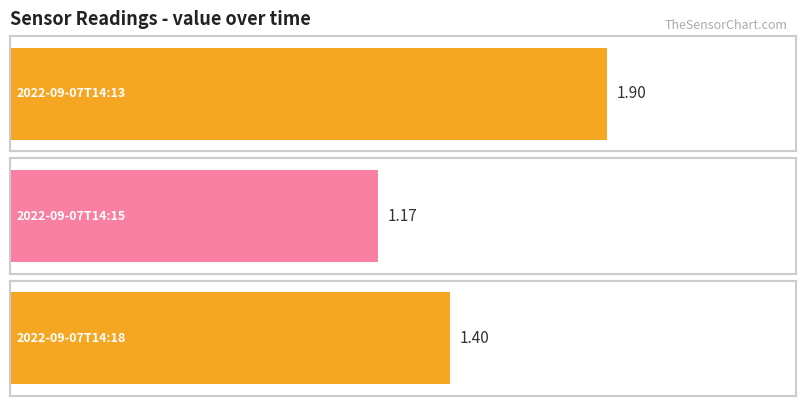

What is the maximum value shown in the chart?

1.9